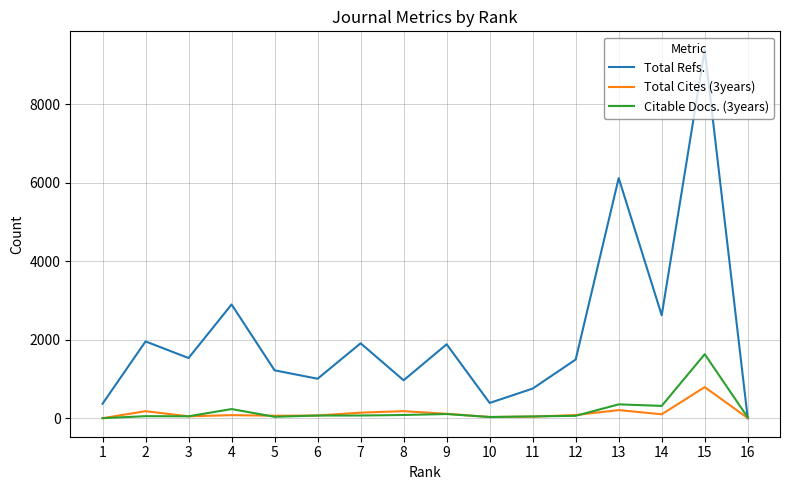

The Total Refs. series shows 968 at 8. True or false?

True